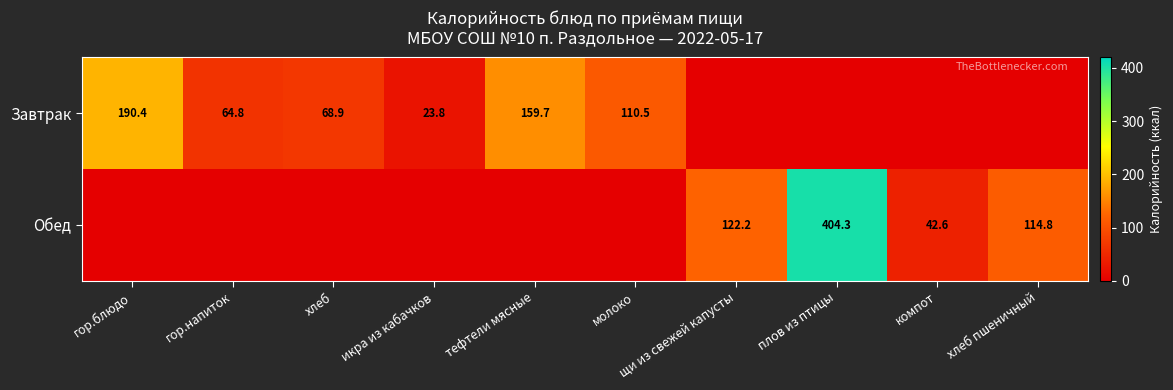

The Обед series shows 42.6 at компот. True or false?

True